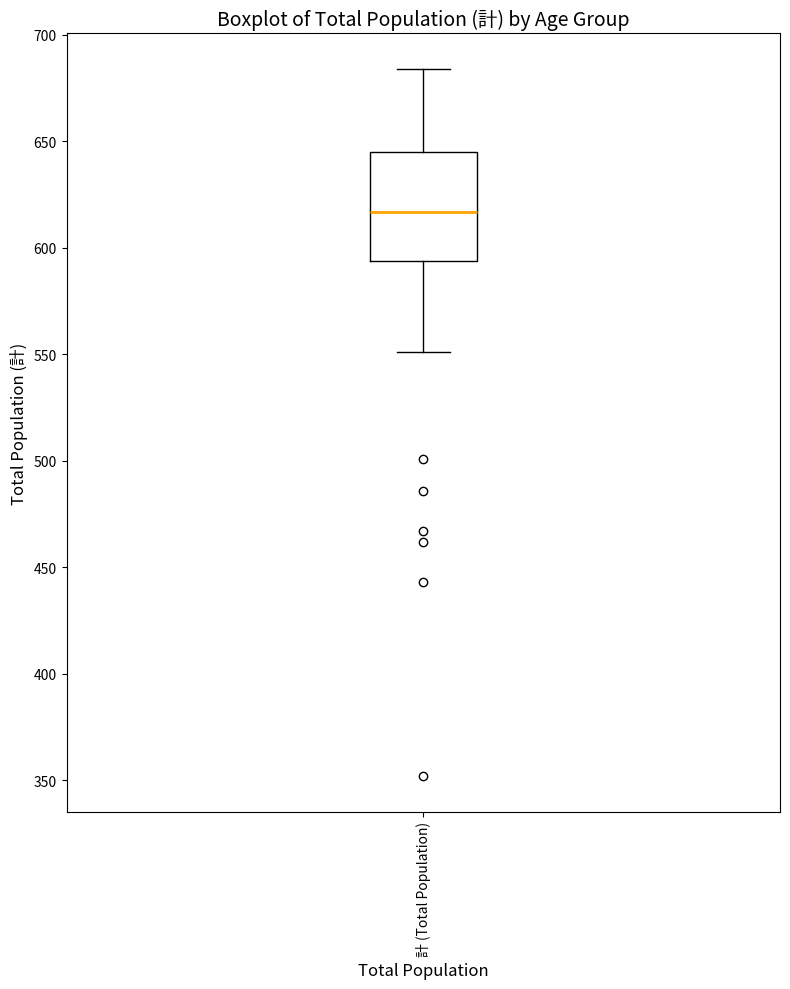

Read this box plot against the y-axis: the position of the median line, the range covered by the box, and the ends of both whiskers. The values are not printed on the chart, so give them approximately, as read against the axis.

median 615, box 595 to 645, whiskers 550 to 685